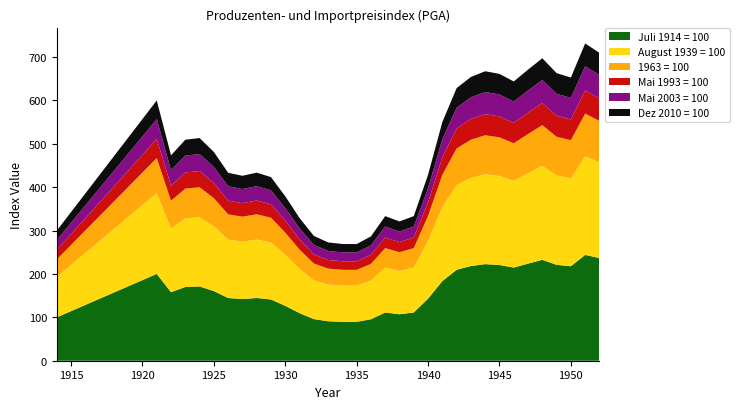

Reading right to left, list all the values displayed in this chart.

Juli 1914 = 100: 1952=236.7	1951=243.9	1950=217.7	1949=221.1	1948=232.5	1947=223.8	1946=214.7	1945=220.6	1944=222.6	1943=218.2	1942=209.6	1941=183.5	1940=143.0	1939=111.2	1938=107.1	1937=111.2	1936=95.6	1935=89.7	1934=89.7	1933=91.0	1932=96.0	1931=109.7	1930=126.5	1929=141.2	1928=144.6	1927=142.2	1926=144.5	1925=160.5	1924=171.2	1923=169.9	1922=157.9	1921=200.1	1914=100.0
August 1939 = 100: 1952=220.5	1951=227.2	1950=202.7	1949=205.9	1948=216.6	1947=208.3	1946=199.8	1945=205.2	1944=207.1	1943=203.0	1942=195.0	1941=170.9	1940=133.2	1939=103.5	1938=99.7	1937=103.5	1936=89.0	1935=83.5	1934=83.6	1933=84.7	1932=89.4	1931=102.1	1930=117.7	1929=131.4	1928=134.6	1927=132.4	1926=134.6	1925=149.4	1924=159.4	1923=158.2	1922=147.0	1921=186.3	1914=93.1
1963 = 100: 1952=95.5	1951=98.4	1950=87.9	1949=89.2	1948=93.8	1947=90.3	1946=86.6	1945=89.0	1944=89.8	1943=88.1	1942=84.6	1941=74.0	1940=57.7	1939=44.9	1938=43.2	1937=44.9	1936=38.6	1935=36.2	1934=36.2	1933=36.7	1932=38.7	1931=44.3	1930=51.0	1929=57.0	1928=58.3	1927=57.4	1926=58.3	1925=64.8	1924=69.1	1923=68.6	1922=63.7	1921=80.7	1914=40.4
Mai 1993 = 100: 1952=51.8	1951=53.4	1950=47.6	1949=48.4	1948=50.9	1947=49.0	1946=47.0	1945=48.3	1944=48.7	1943=47.7	1942=45.9	1941=40.1	1940=31.3	1939=24.3	1938=23.4	1937=24.3	1936=20.9	1935=19.6	1934=19.6	1933=19.9	1932=21.0	1931=24.0	1930=27.7	1929=30.9	1928=31.6	1927=31.1	1926=31.6	1925=35.1	1924=37.5	1923=37.2	1922=34.5	1921=43.8	1914=21.9
Mai 2003 = 100: 1952=54.2	1951=55.9	1950=49.9	1949=50.6	1948=53.3	1947=51.3	1946=49.2	1945=50.5	1944=51.0	1943=50.0	1942=48.0	1941=42.0	1940=32.8	1939=25.5	1938=24.5	1937=25.5	1936=21.9	1935=20.5	1934=20.6	1933=20.8	1932=22.0	1931=25.1	1930=29.0	1929=32.3	1928=33.1	1927=32.6	1926=33.1	1925=36.8	1924=39.2	1923=38.9	1922=36.2	1921=45.8	1914=22.9
Dez 2010 = 100: 1952=50.9	1951=52.4	1950=46.8	1949=47.5	1948=50.0	1947=48.1	1946=46.2	1945=47.4	1944=47.9	1943=46.9	1942=45.1	1941=39.5	1940=30.8	1939=23.9	1938=23.0	1937=23.9	1936=20.6	1935=19.3	1934=19.3	1933=19.6	1932=20.6	1931=23.6	1930=27.2	1929=30.4	1928=31.1	1927=30.6	1926=31.1	1925=34.5	1924=36.8	1923=36.5	1922=34.0	1921=43.0	1914=21.5